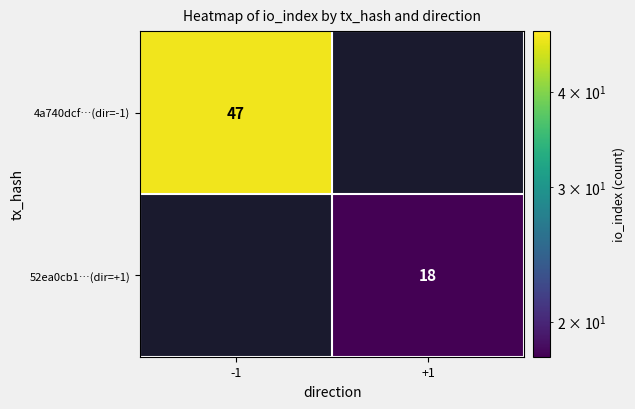

True or false: 4a740dcf…(dir=-1) has a value of 47 at -1.

True